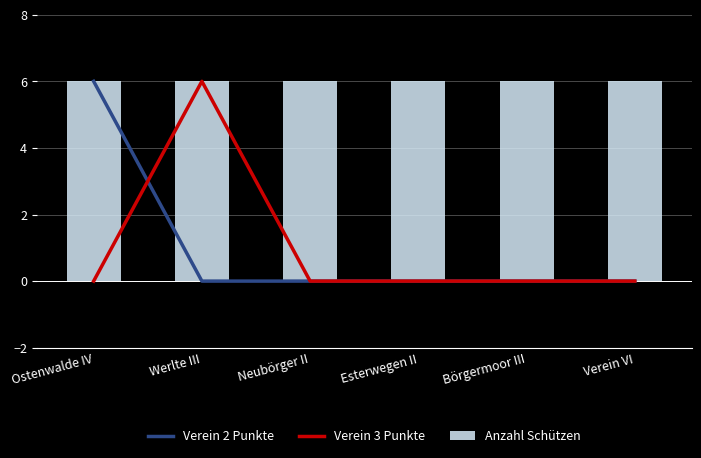

What are all the series names shown in the legend?

Verein 2 Punkte, Verein 3 Punkte, Anzahl Schützen